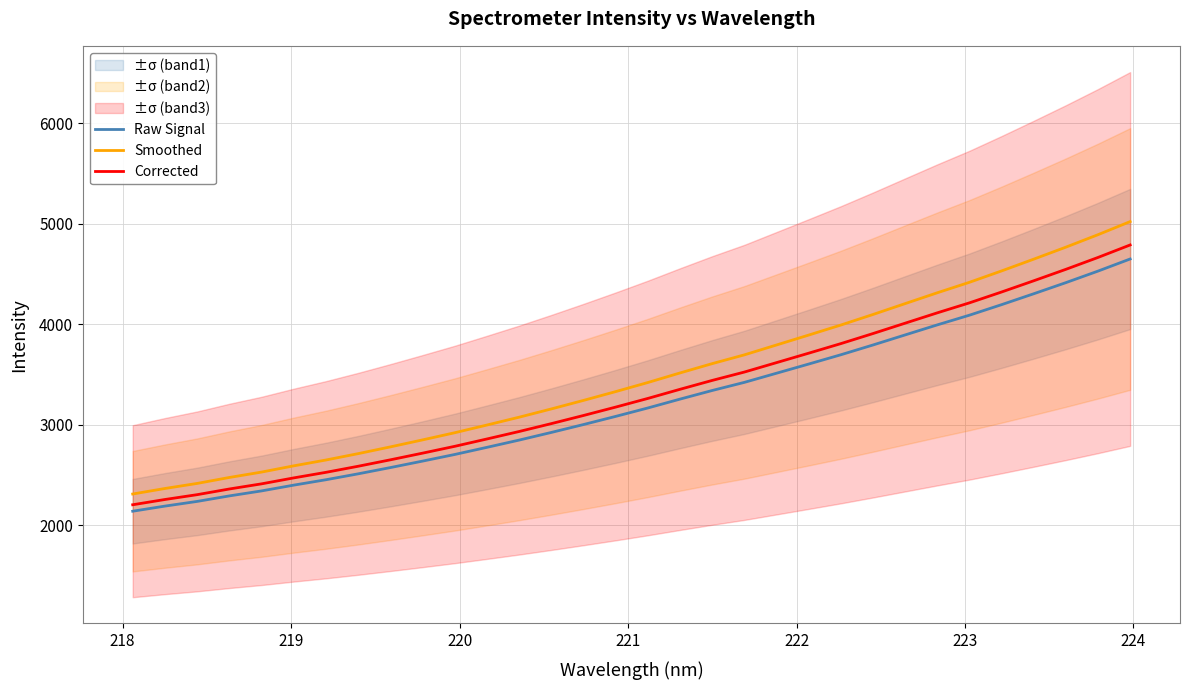

What are all the series names shown in the legend?

Raw Signal, Smoothed, Corrected